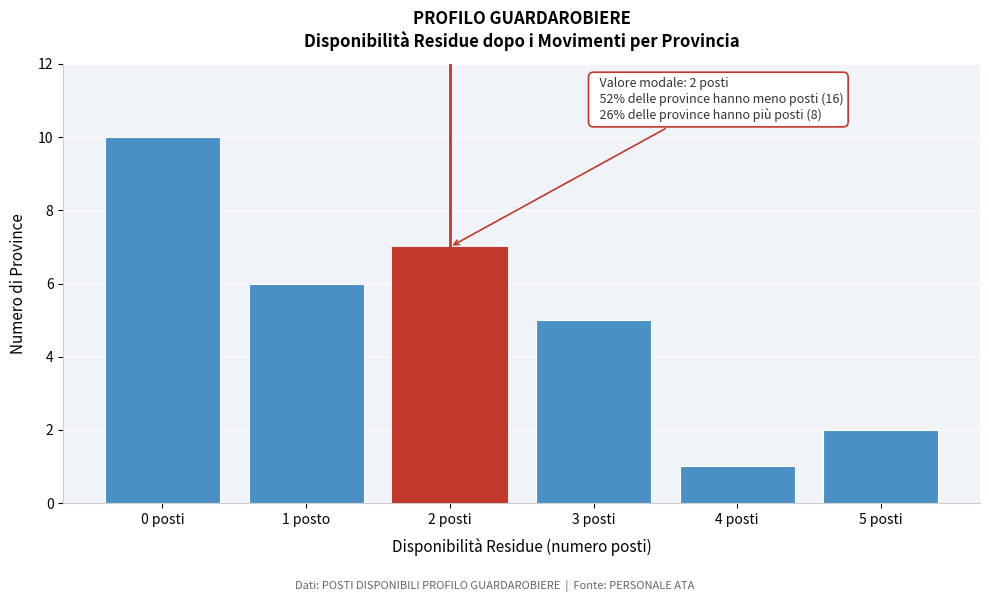

Reading left to right, what are all the values shown in this chart?

0 posti=10	1 posto=6	2 posti=7	3 posti=5	4 posti=1	5 posti=2